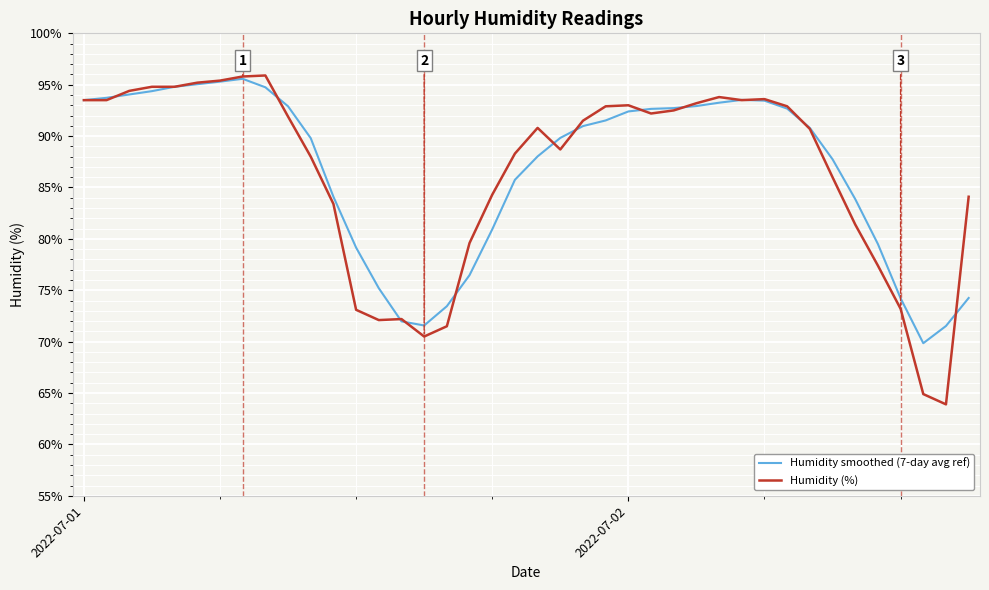

How many lines are shown in the chart?

2